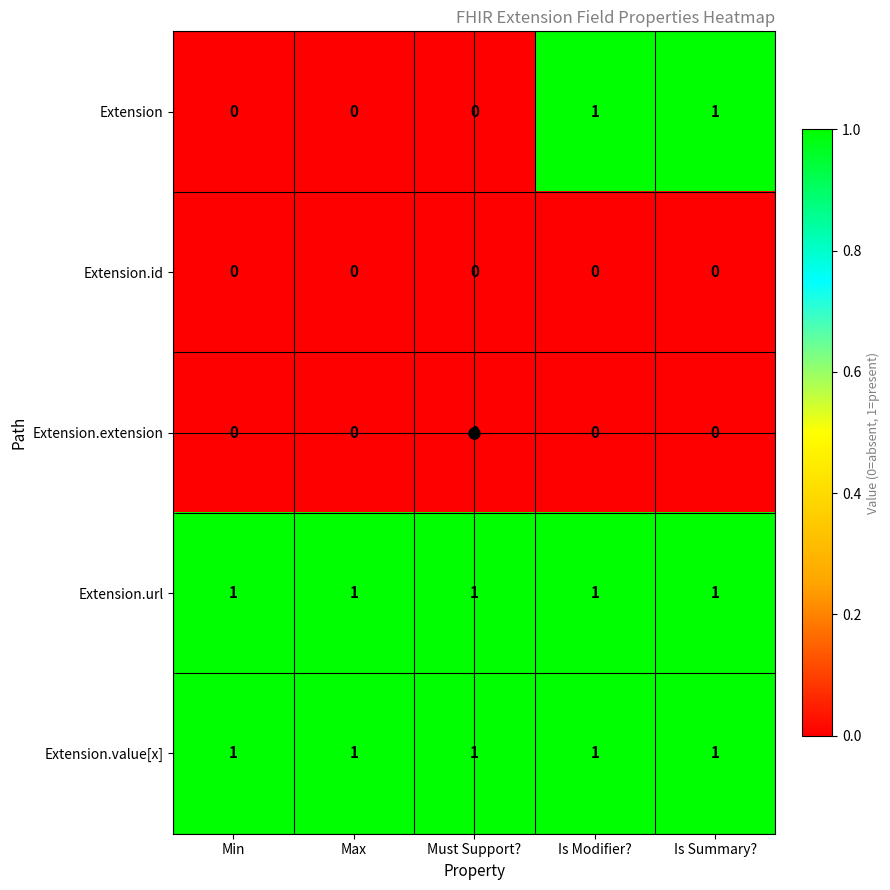

What is the spread (max minus min) of values at Max?

1